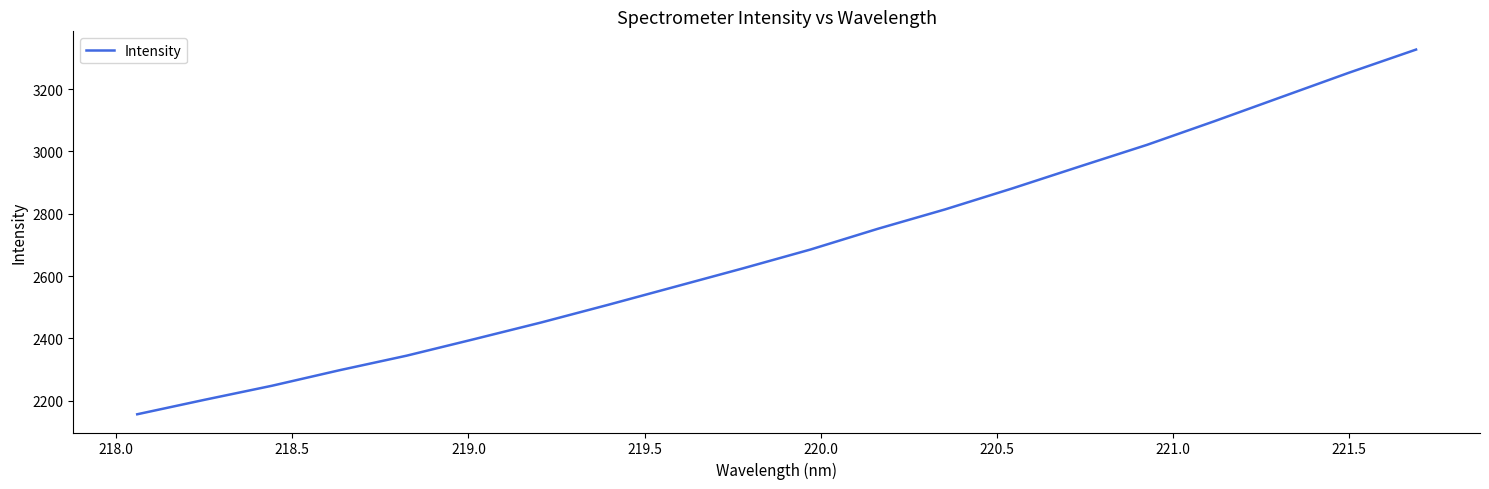

What is the smallest value displayed?

2156.3